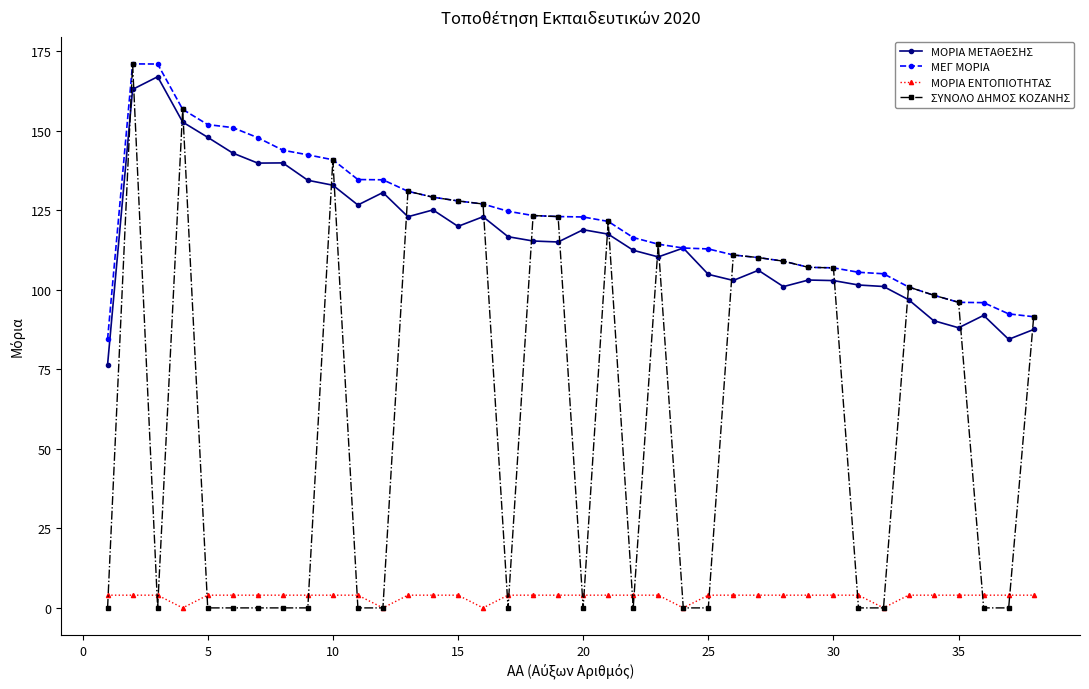

Which series has the largest range (max minus min)?

ΣΥΝΟΛΟ ΔΗΜΟΣ ΚΟΖΑΝΗΣ